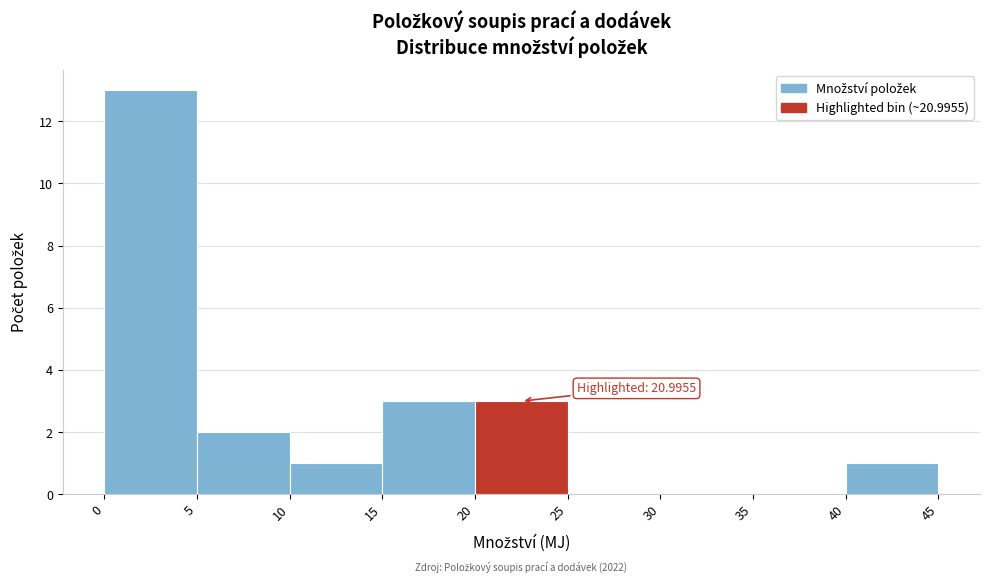

Over which range of the x-axis is the bar tallest?

0 to 5